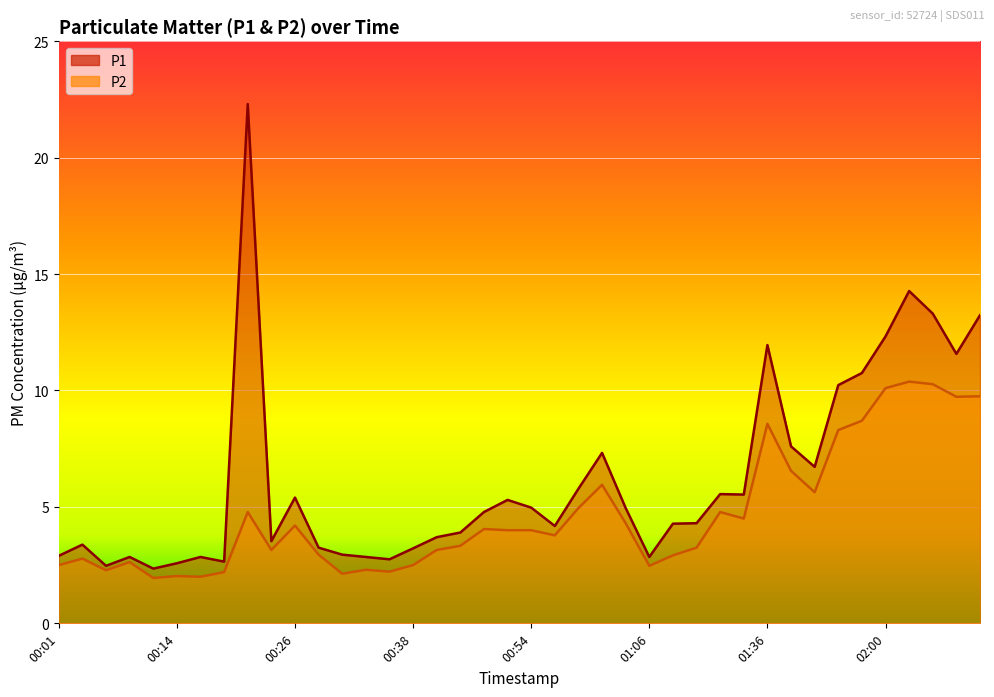

What is the minimum value shown in the chart?

1.9